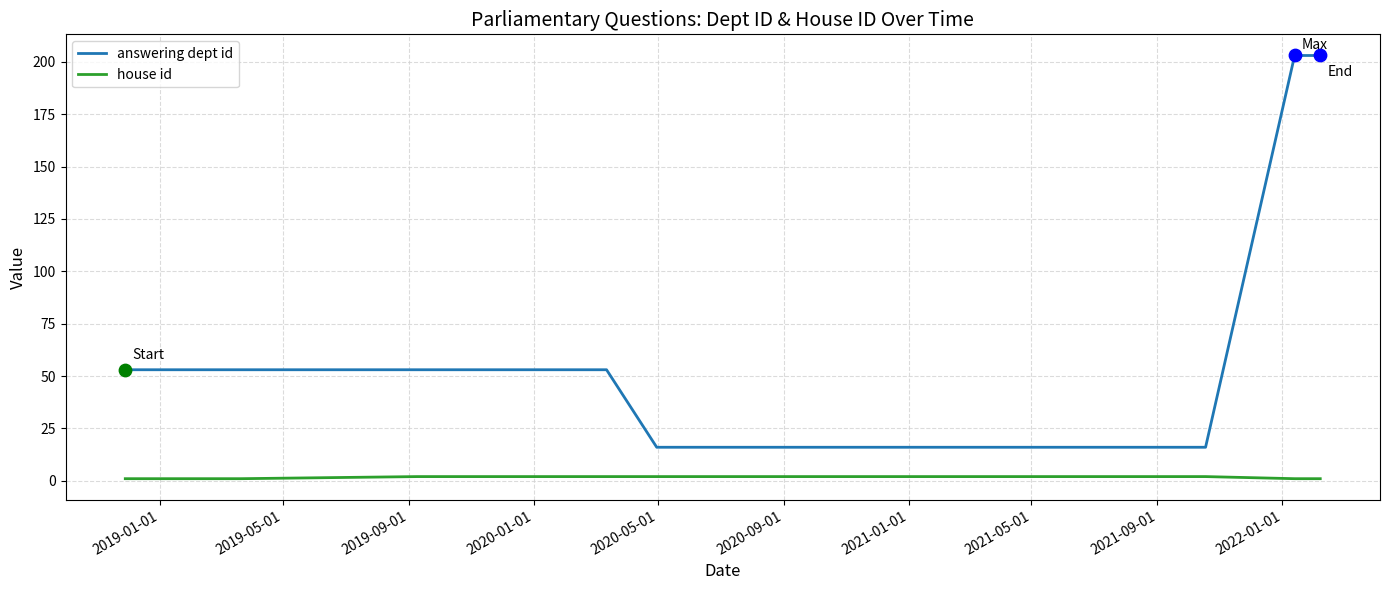

Which series has the largest total across all categories?

answering dept id